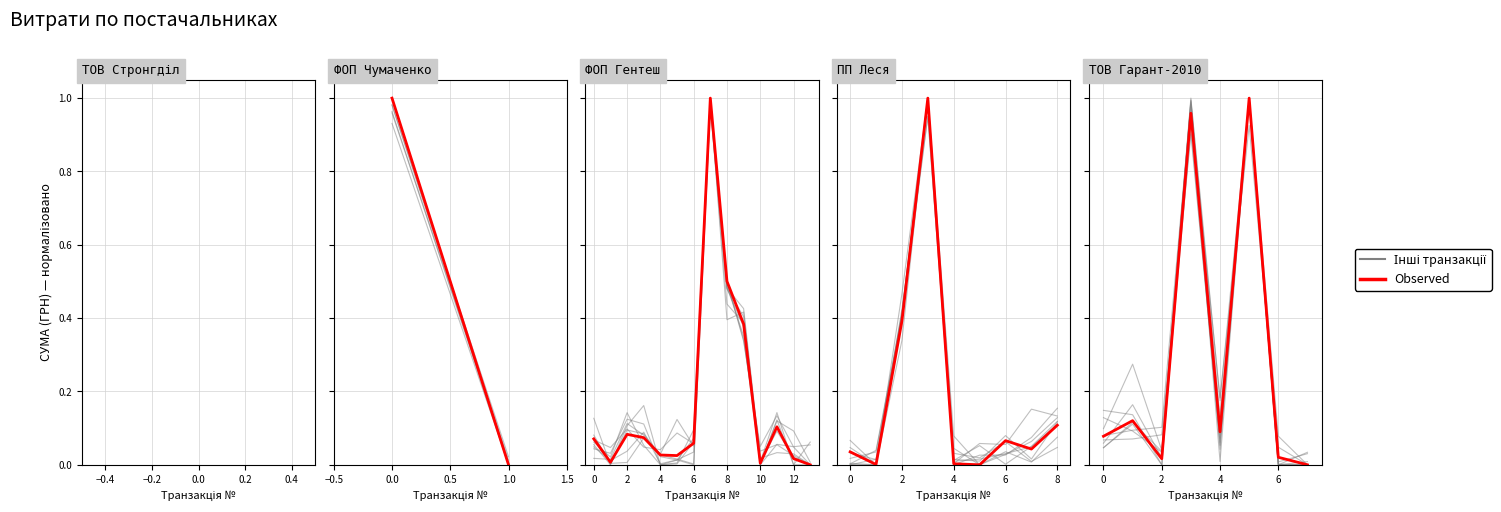

The value at −0.4 is 0.0. True or false?

False